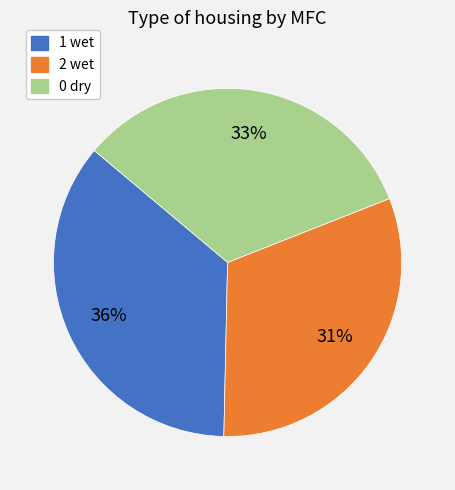

Count the number of slices in the pie.

3